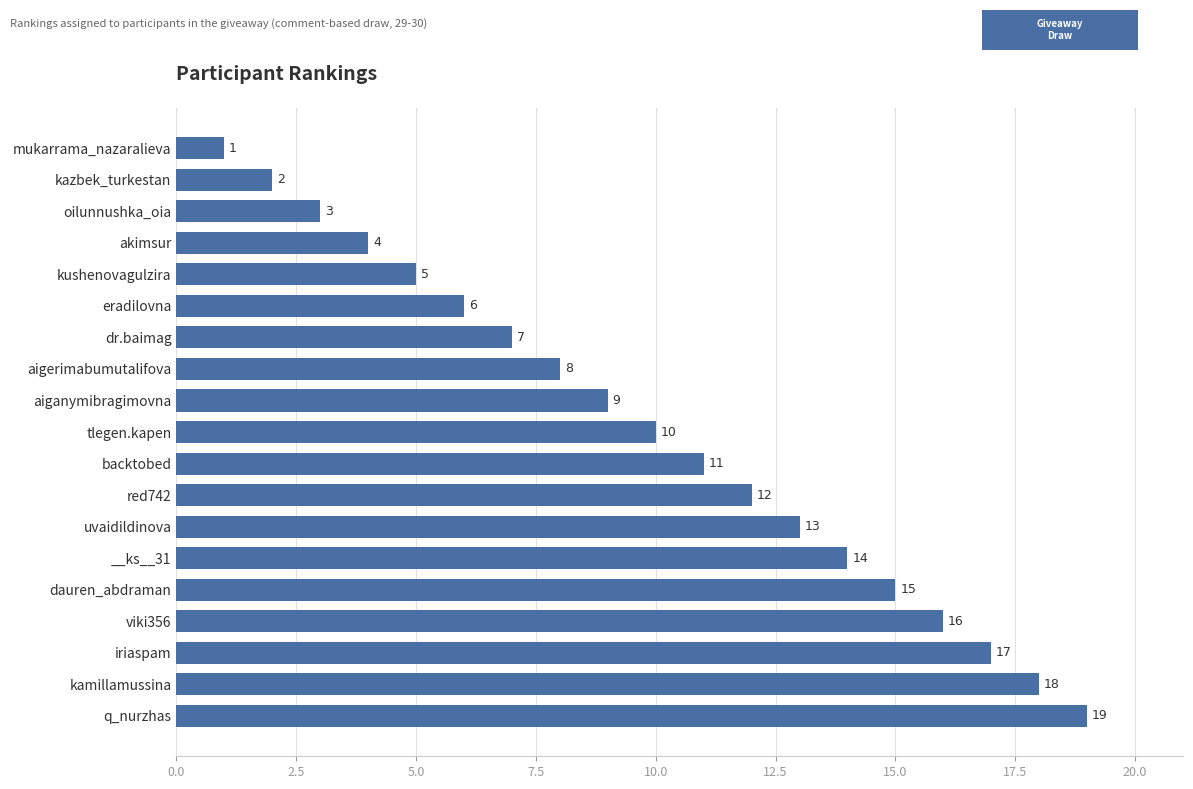

What is the change in value from __ks__31 to aigerimabumutalifova?

-6